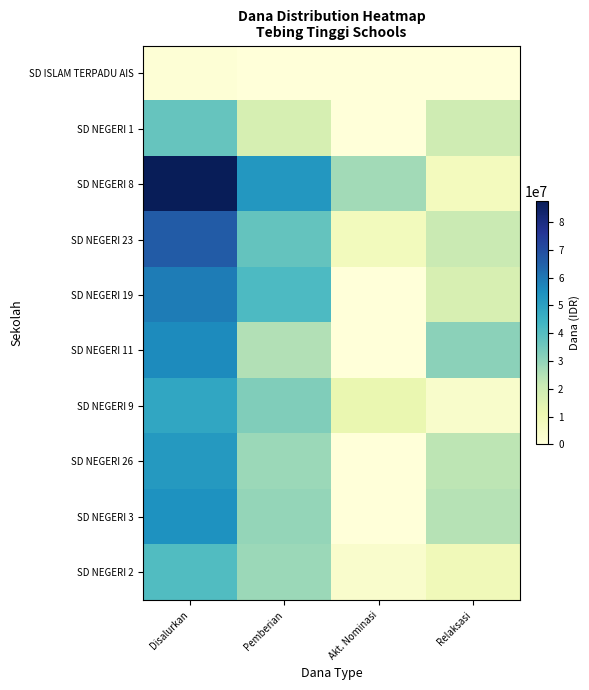

Count the number of data series in this chart.

10